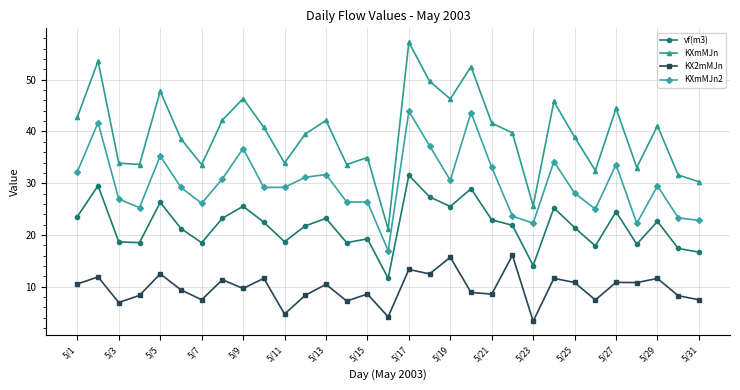

What is the value of the vf(m3) point at the 10th from the left?

22.5